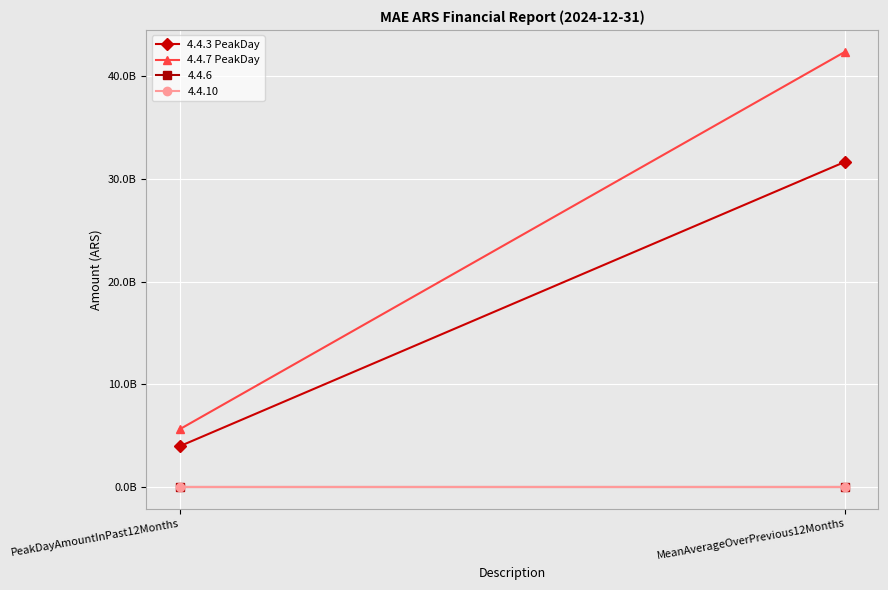

At how many categories does at least one series exceed 20599459103?

1